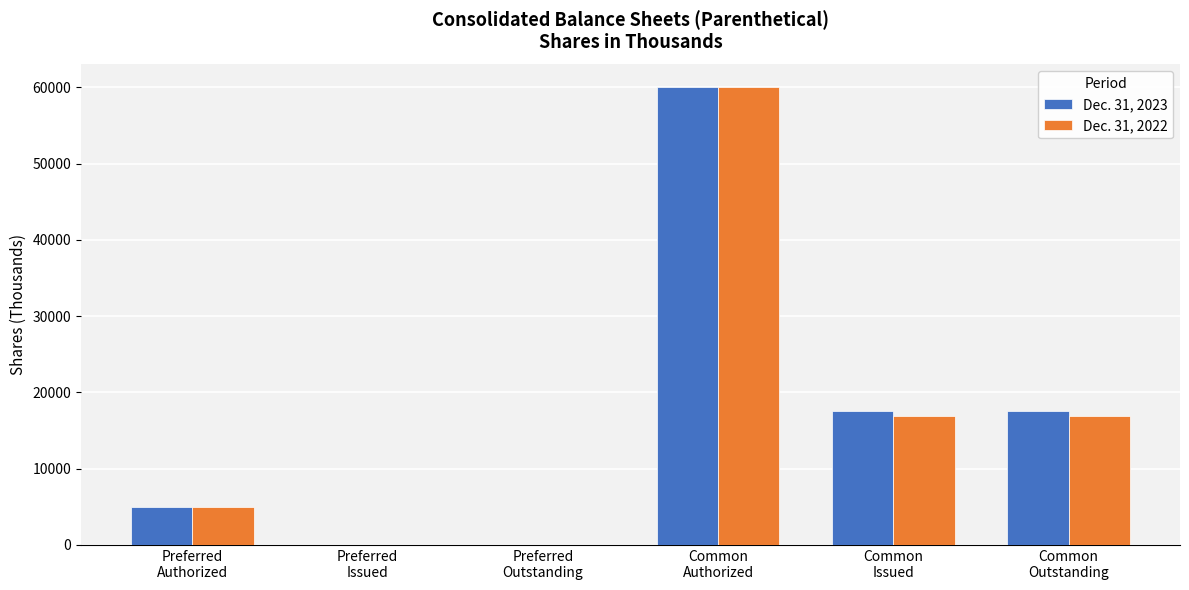

The Dec. 31, 2023 series shows 17556 at Common
Issued. True or false?

True